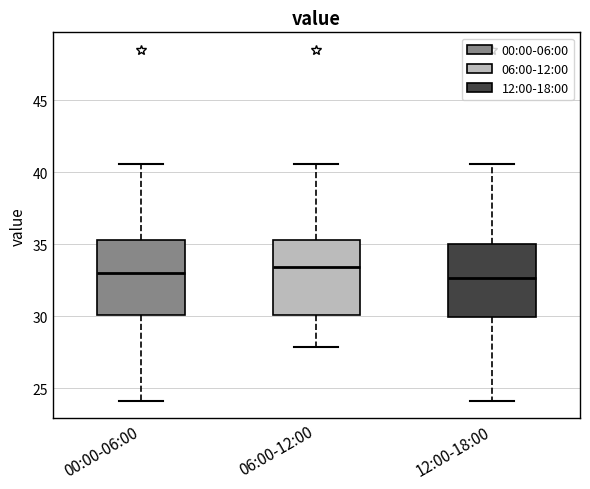

Reading left to right, read every box against the y-axis: the position of its median line, the range the box covers, and the ends of its whiskers. The values are not printed on the chart, so give them approximately, as read against the axis.

00:00-06:00: median 33.0, box 30.0 to 35.5, whiskers 24.0 to 40.5
06:00-12:00: median 33.5, box 30.0 to 35.5, whiskers 28.0 to 40.5
12:00-18:00: median 32.5, box 30.0 to 35.0, whiskers 24.0 to 40.5